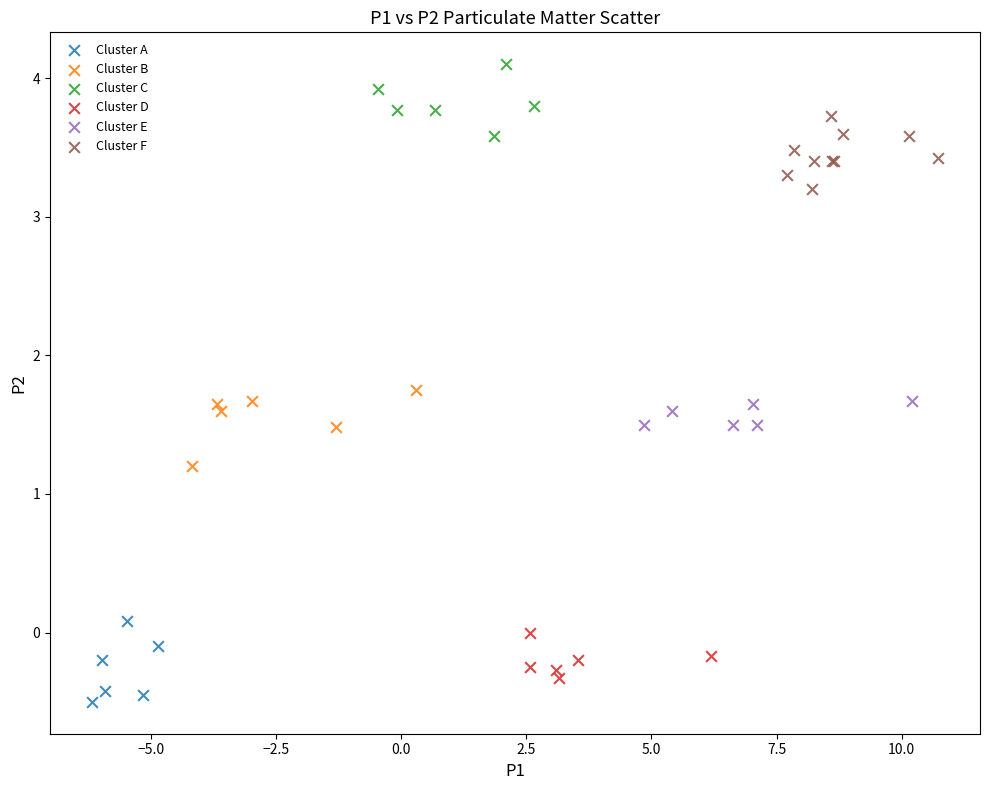

What are all the series names shown in the legend?

Cluster A, Cluster B, Cluster C, Cluster D, Cluster E, Cluster F